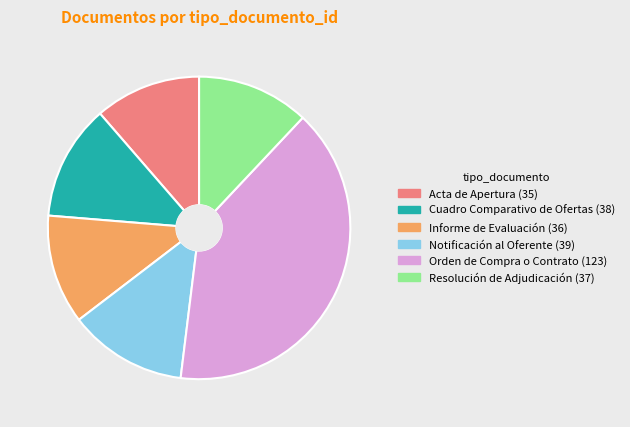

True or false: Resolución de Adjudicación accounts for 12% of the total.

True